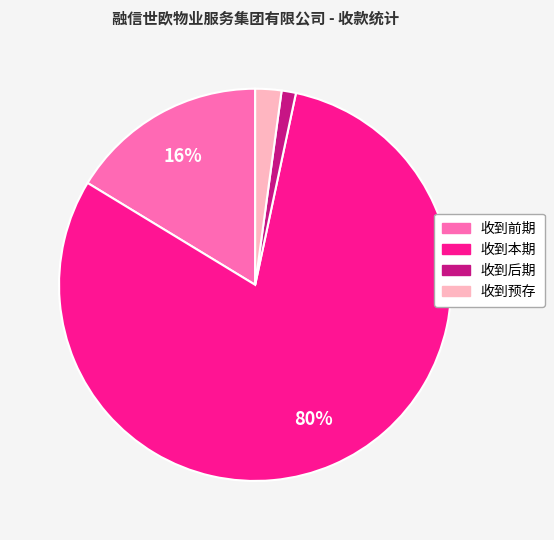

Which slice represents more than half of the pie?

收到本期